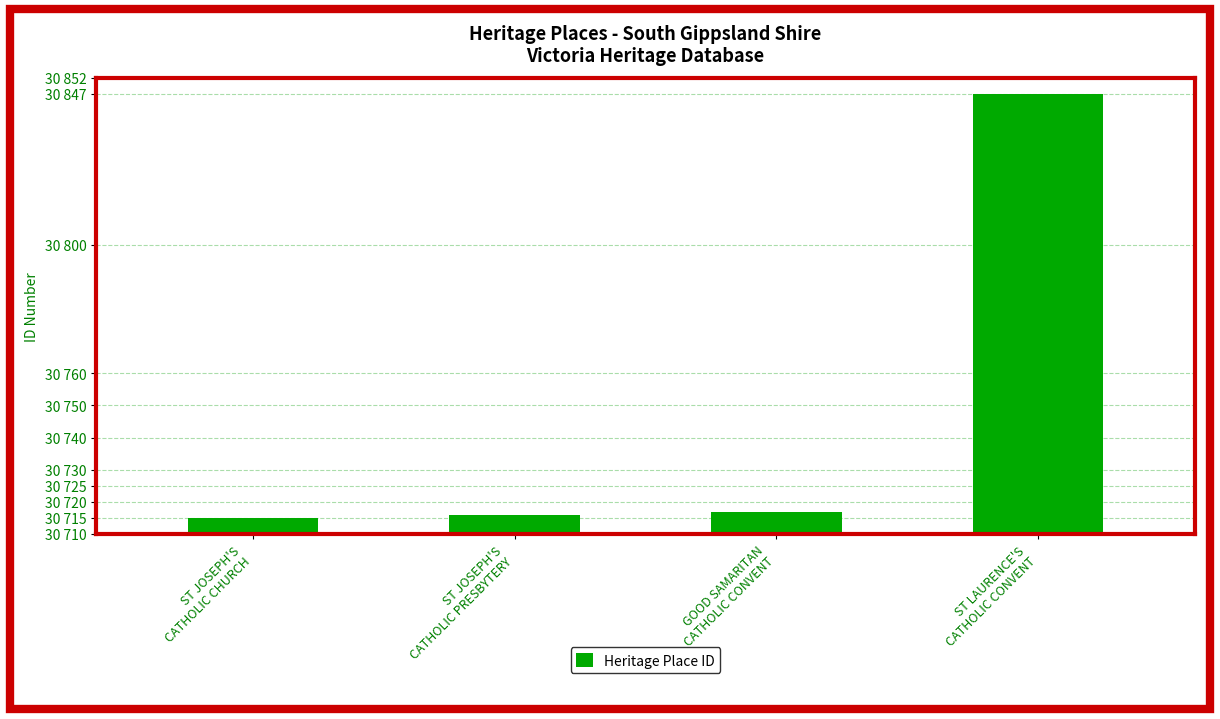

Reading right to left, extract all data points from this chart.

30847	30717	30716	30715